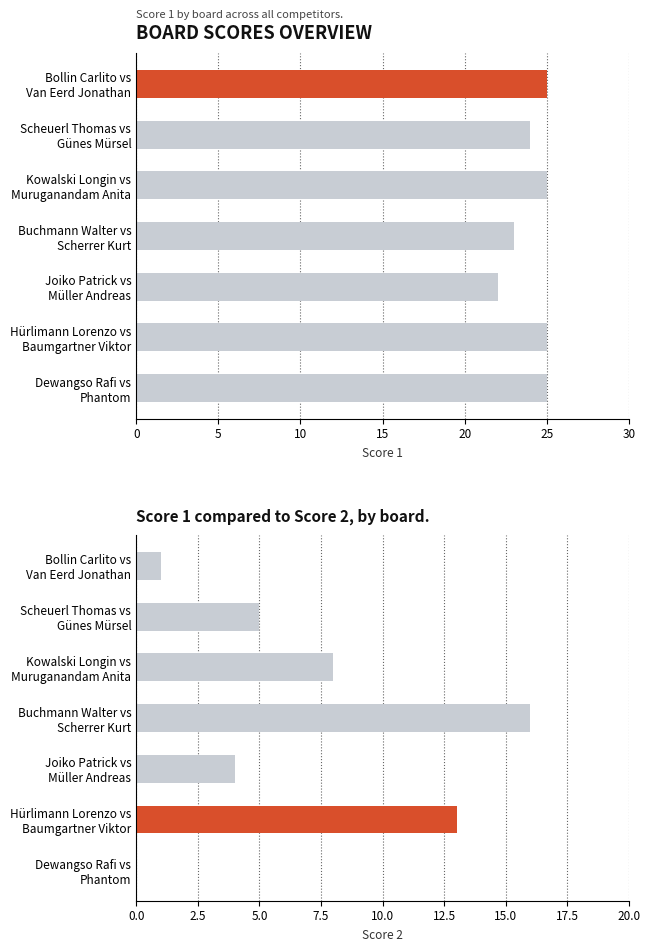

What is the difference between the maximum and minimum values in the Score 1 series?

3